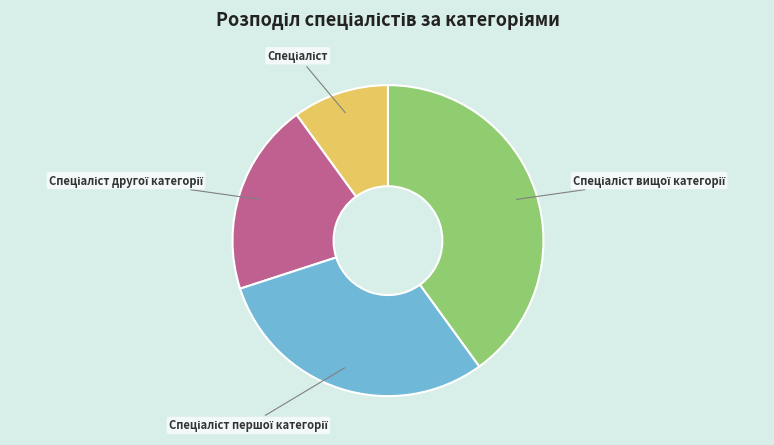

Is there any slice that represents more than half of the pie?

No